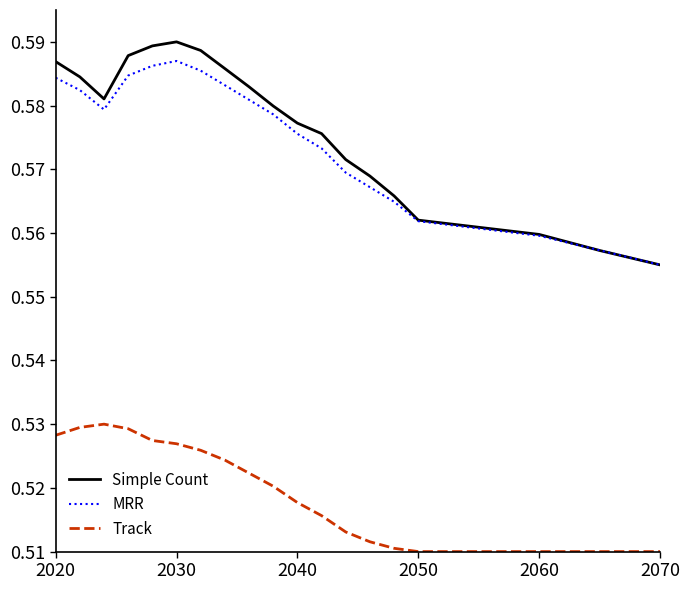

Which series has the largest range (max minus min)?

Simple Count